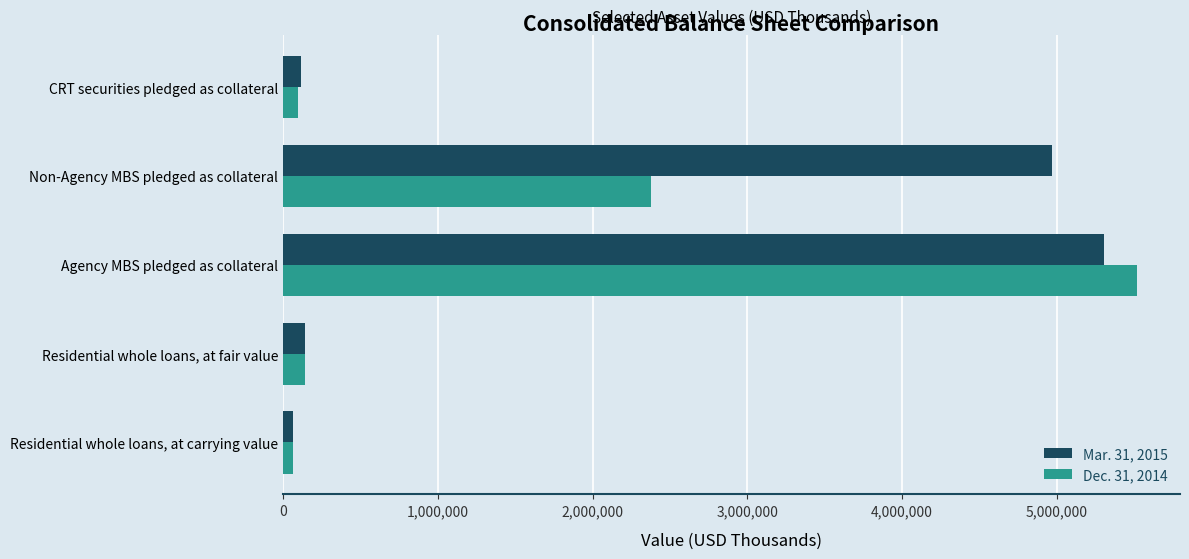

At which category is the sum across all series the highest?

Agency MBS pledged as collateral